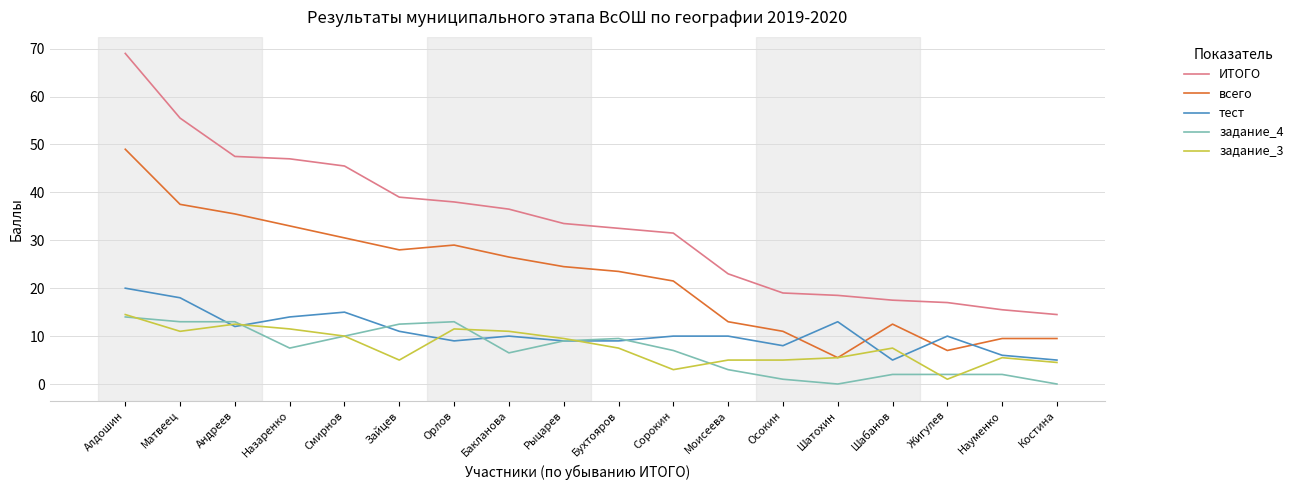

Where do всего and тест first cross each other?

Осокин and Шатохин